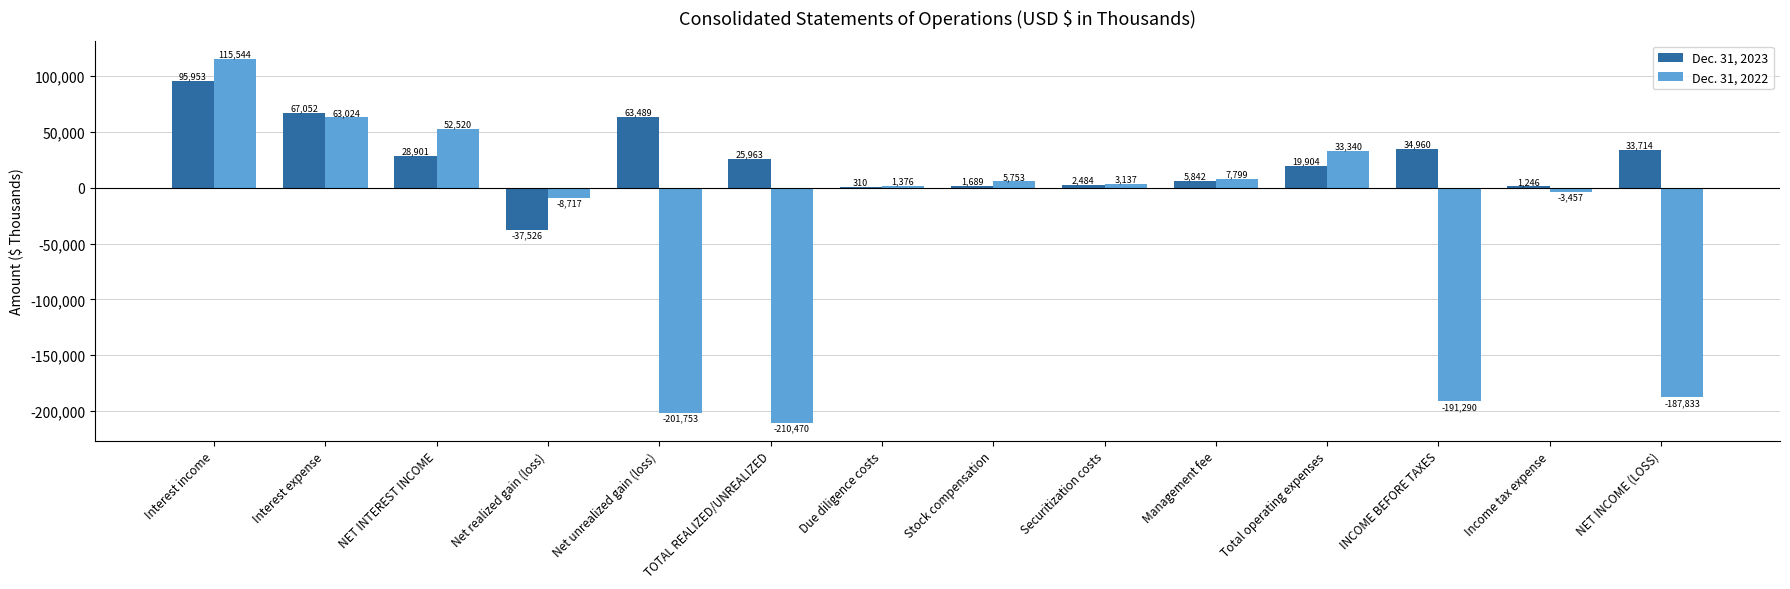

True or false: Dec. 31, 2023 has a value of 310 at Due diligence costs.

True